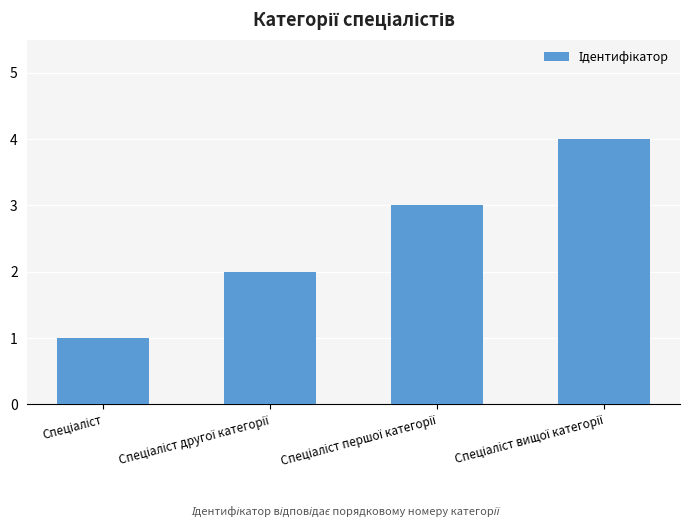

What is the sum of all values?

10